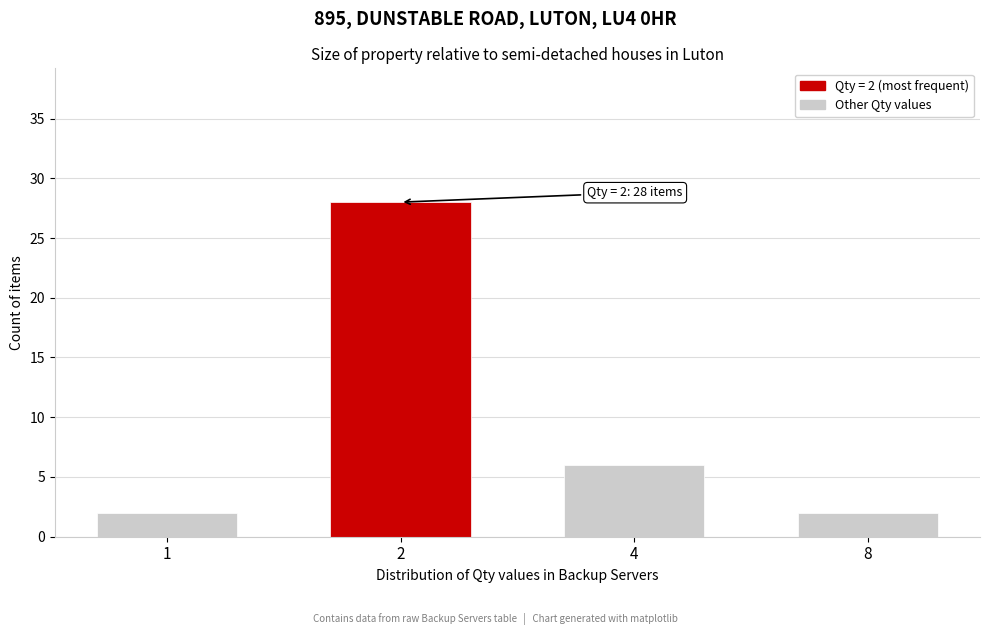

Reading left to right, extract all data points from this chart.

1=2	2=28	4=6	8=2